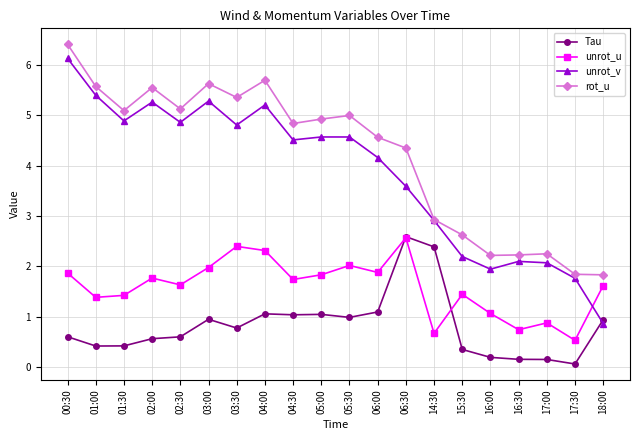

What is the difference between the second highest and minimum values in the rot_u series?

3.9